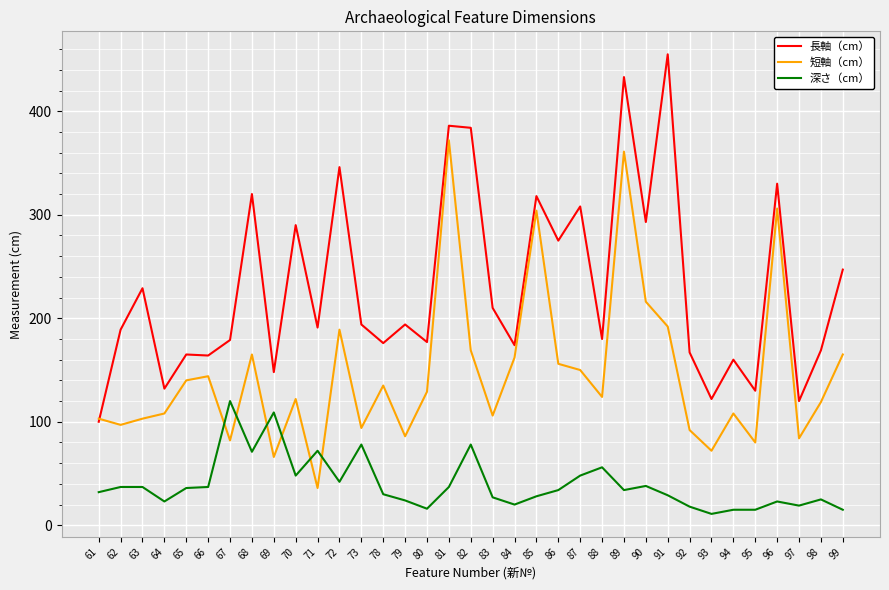

At which category is the sum across all series the highest?

89